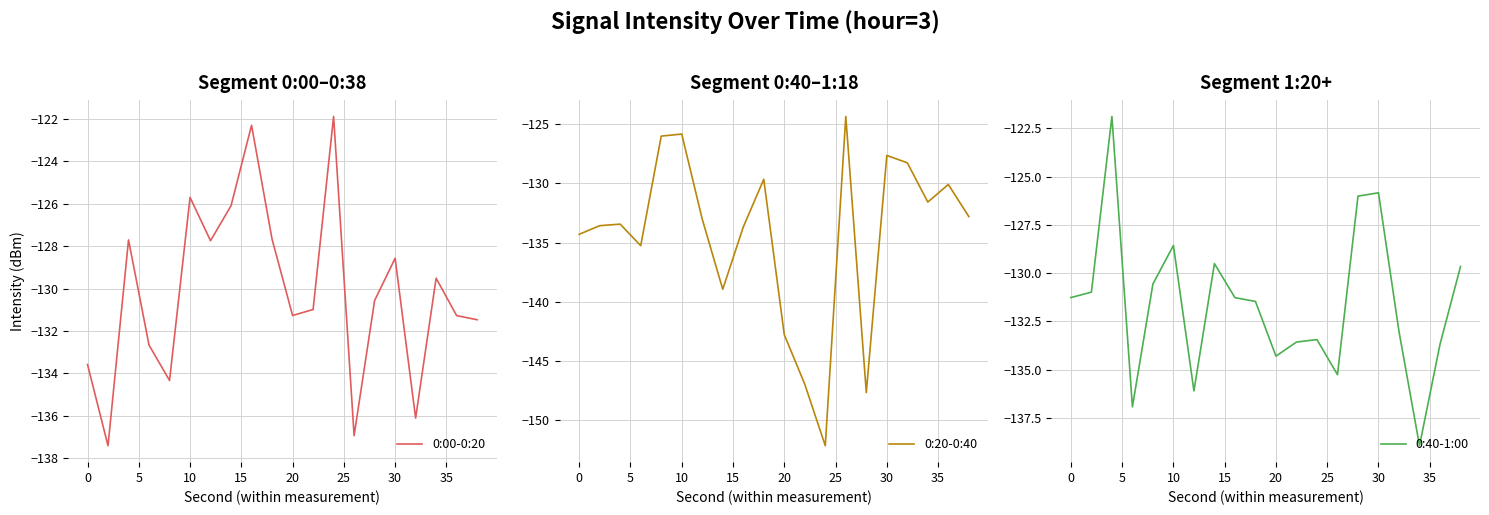

The value of 0:00-0:20 at 30 is -128.6. True or false?

True